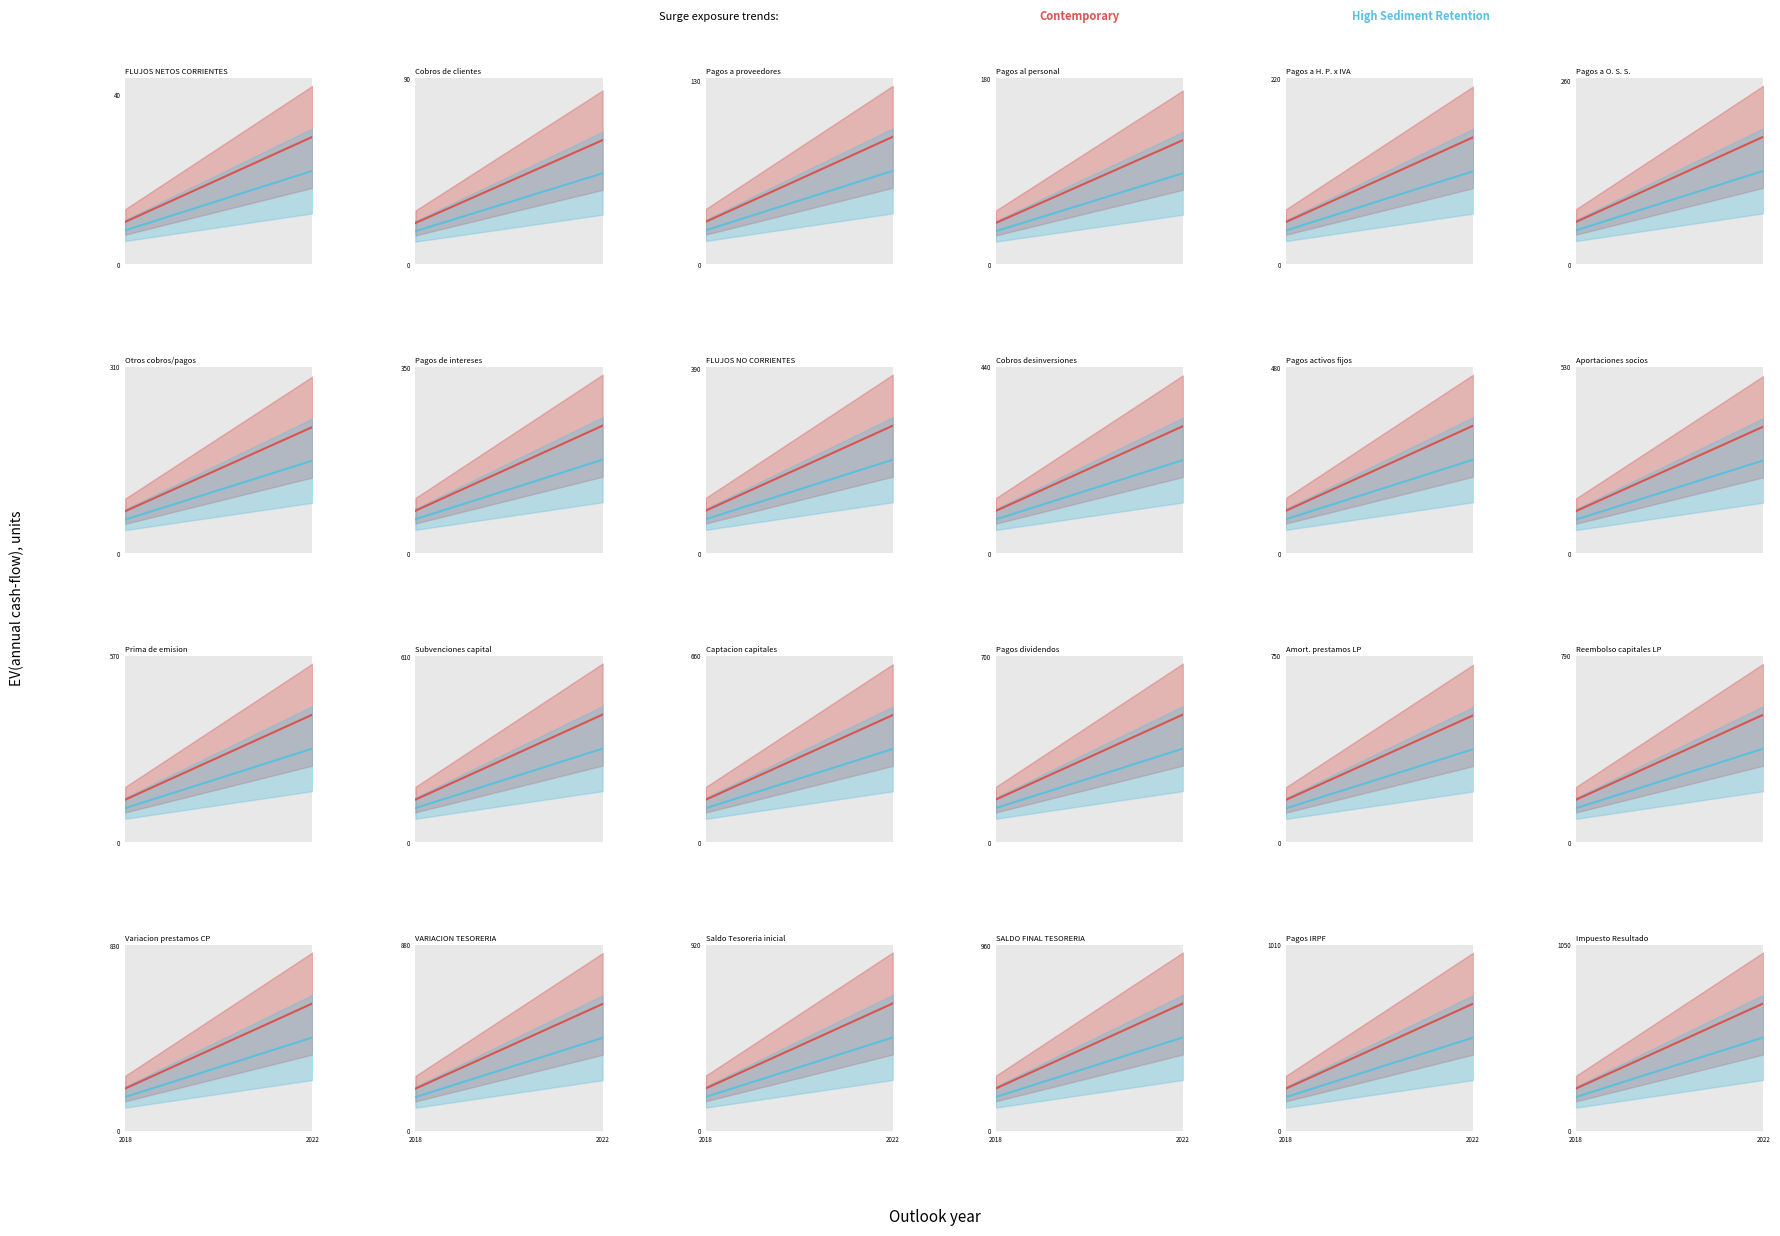

What is the total value across all series at 2022?

636.0